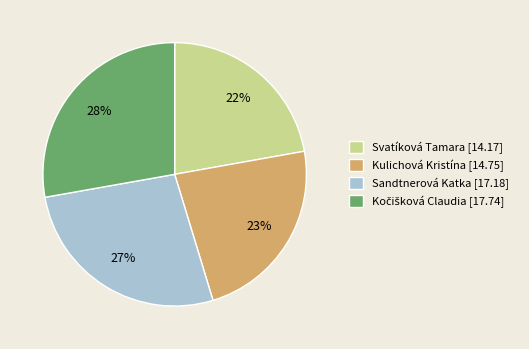

To the nearest percent, what is the difference between the largest and smallest slice percentages?

6%